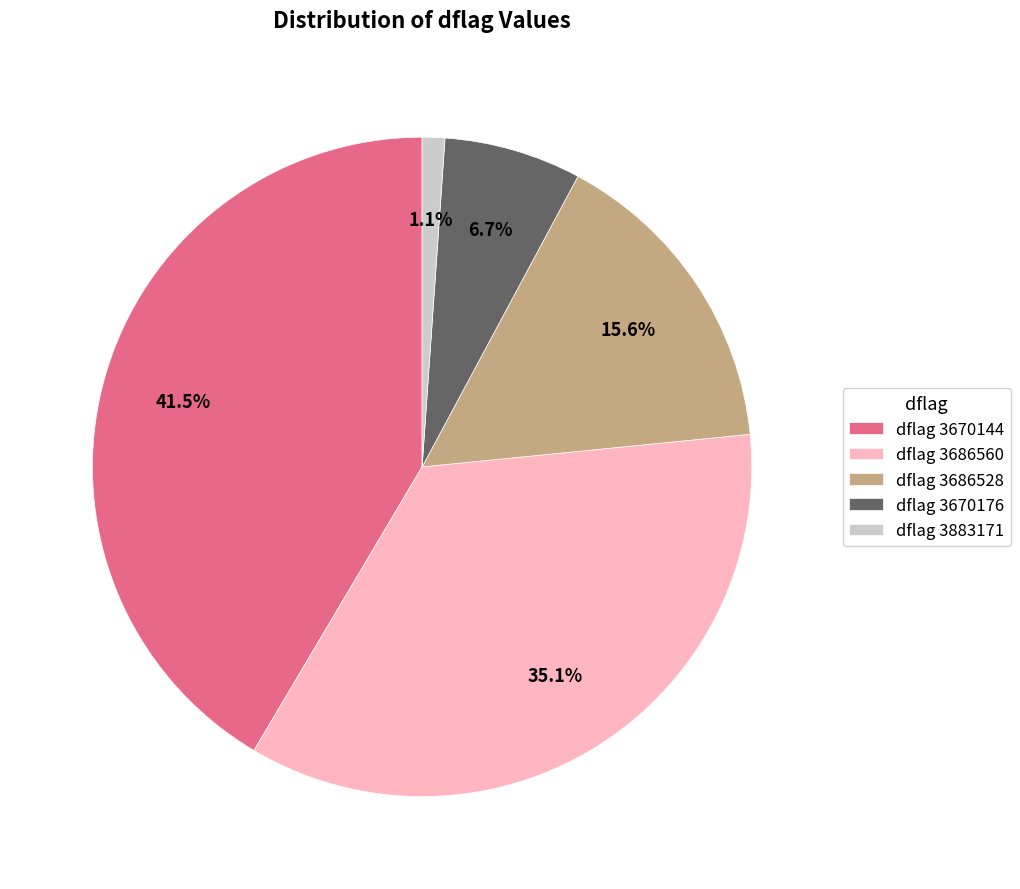

Which category has the biggest portion of the pie?

dflag 3670144